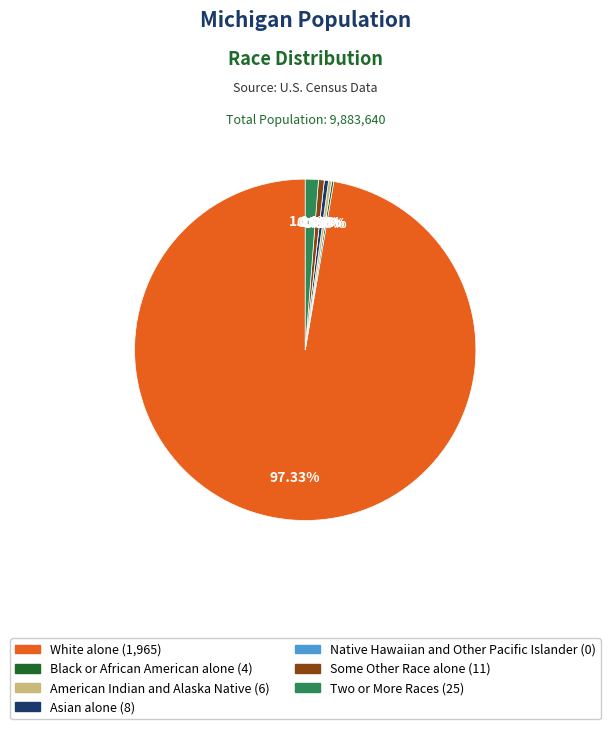

How much of the chart is everything except Black or African American alone?

99.8%